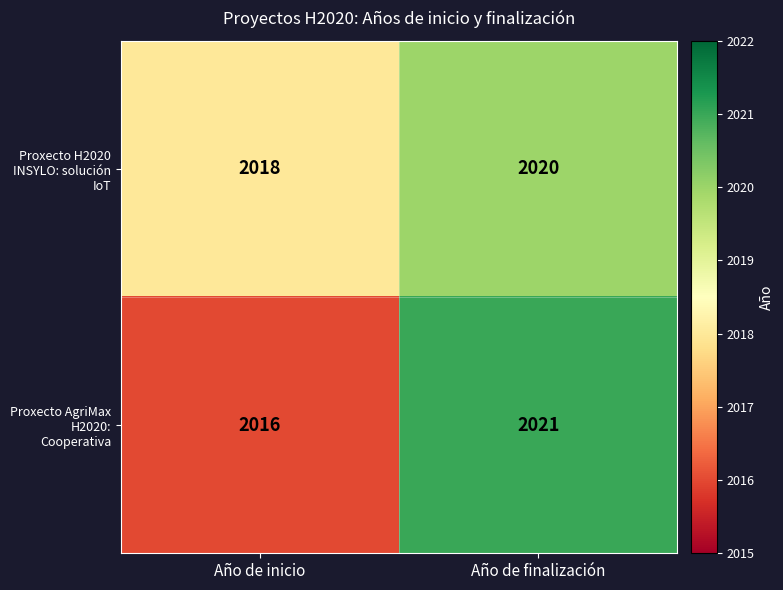

Which category has the highest value across all series?

Año de finalización